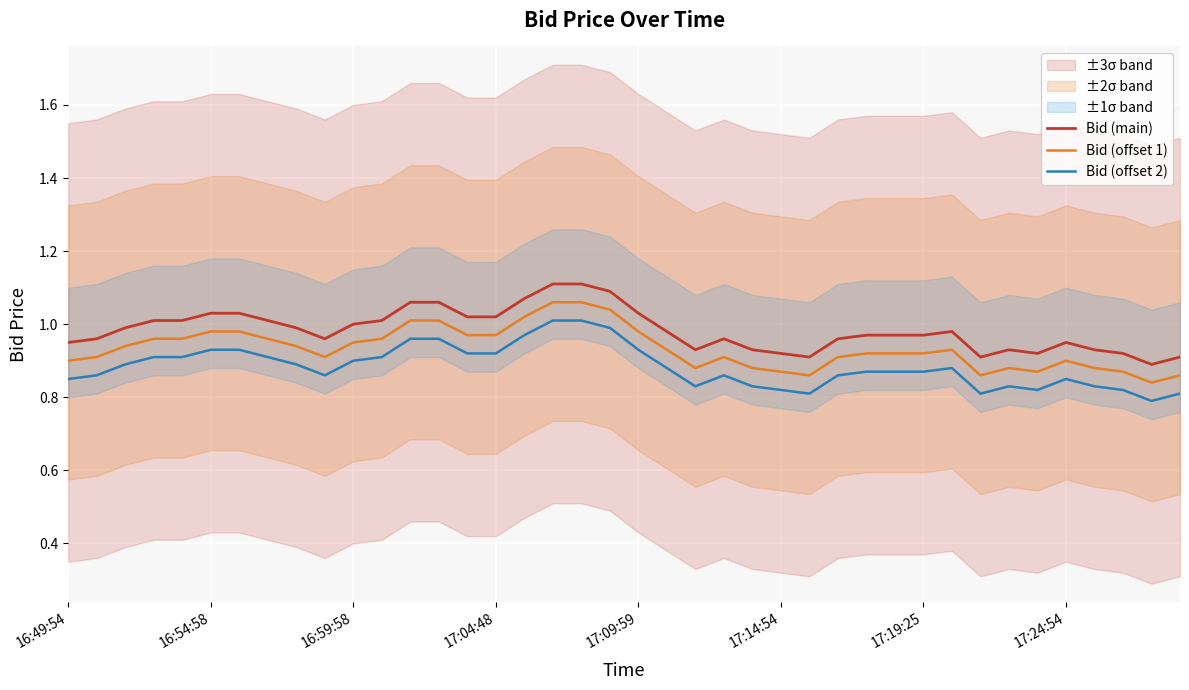

What are all the series names shown in the legend?

Bid (main), Bid (offset 1), Bid (offset 2)